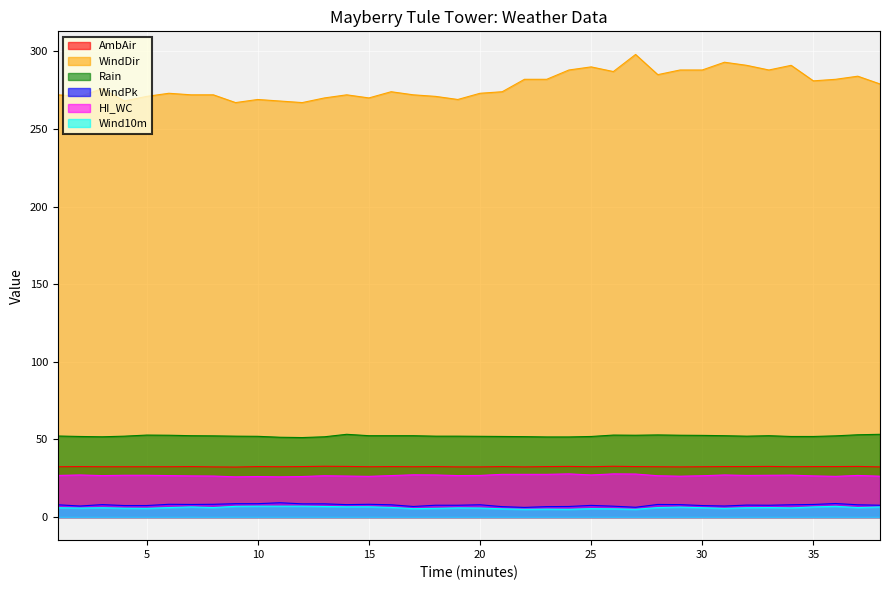

True or false: WindPk and Wind10m cross at least once.

False